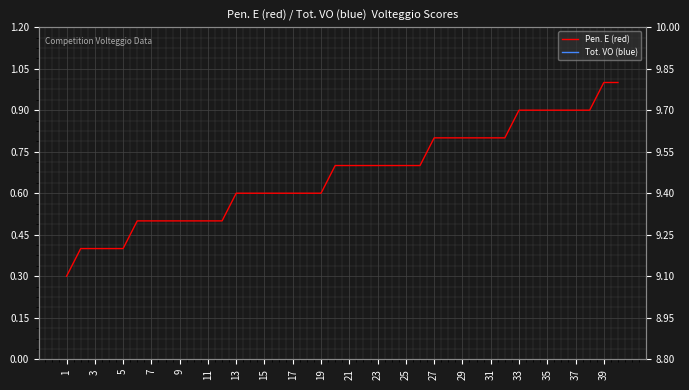

Which series has the largest range (max minus min)?

Pen. E (red)